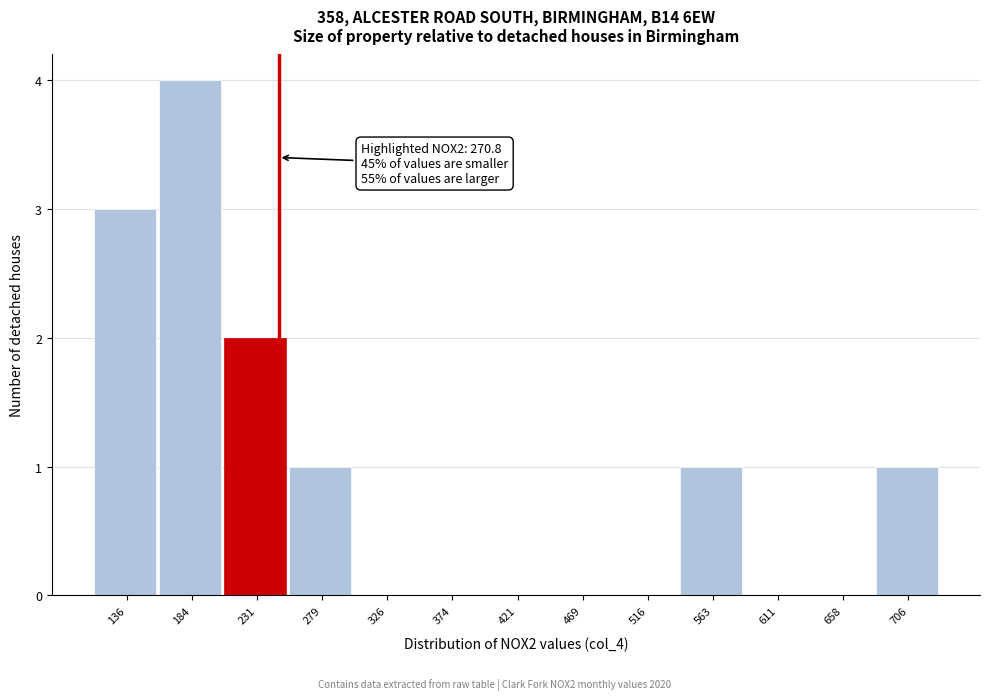

Reading right to left, transcribe all the data shown in this chart.

706=1	658=0	611=0	563=1	516=0	469=0	421=0	374=0	326=0	279=1	231=2	184=4	136=3